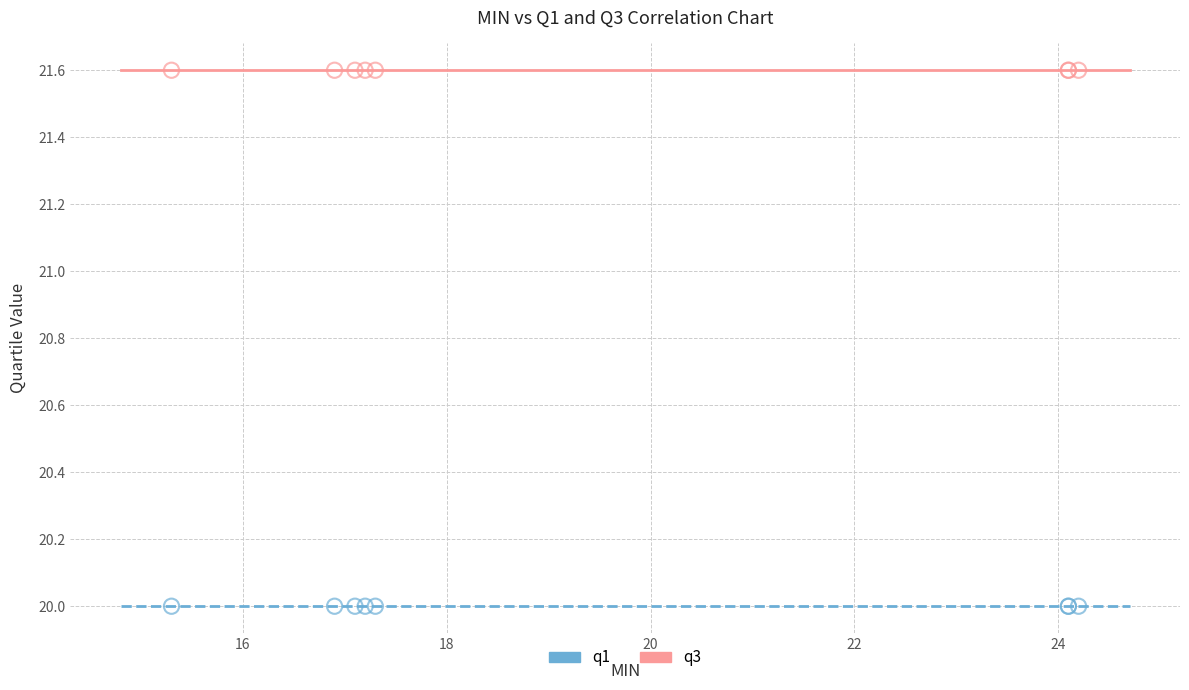

Which series reaches the minimum Y coordinate?

q1